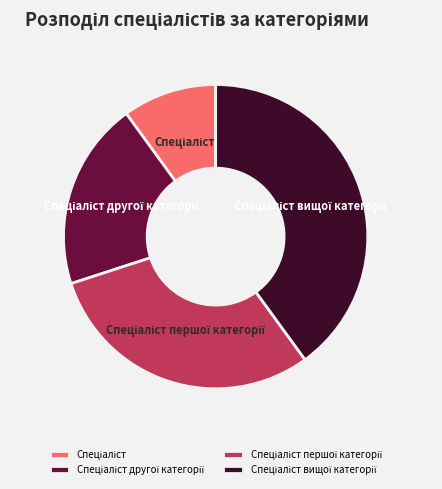

Is there a majority slice in this chart?

No